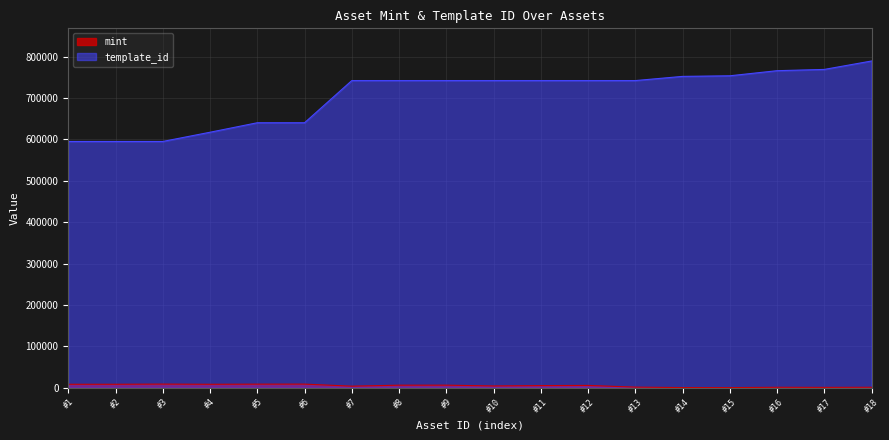

Which series has the largest total across all categories?

template_id